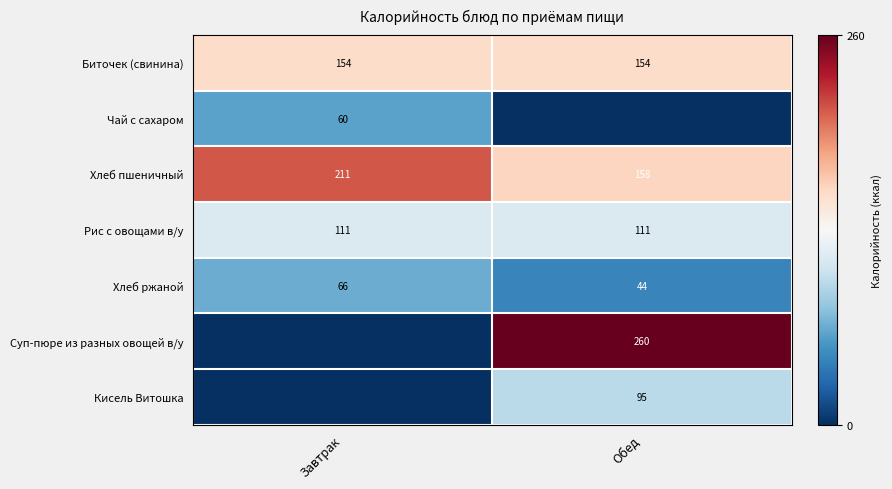

What is the difference between the highest and lowest values at Завтрак?

211.2